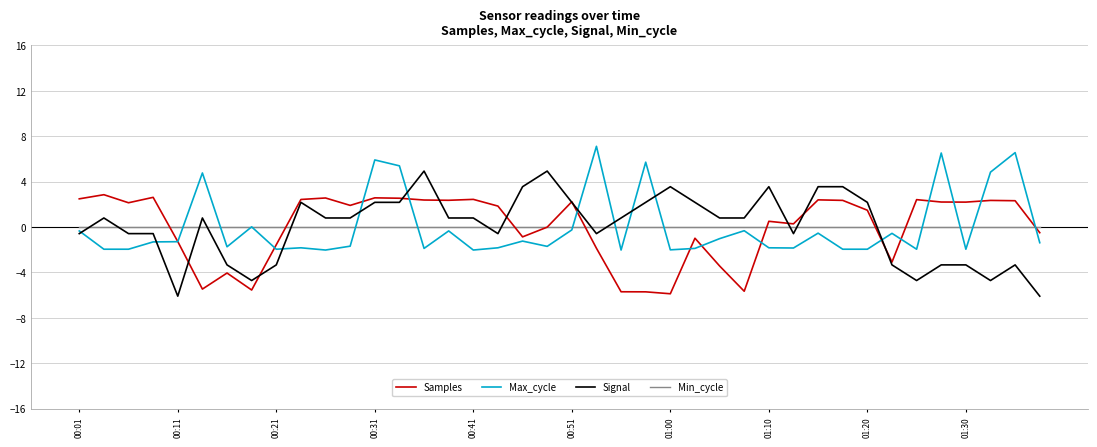

True or false: Signal and Min_cycle cross at least once.

True